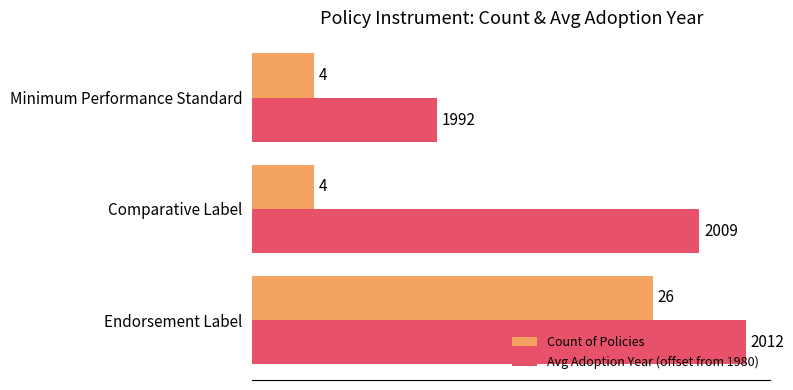

What is the sum of all Avg Adoption Year (offset from 1980) values?

73